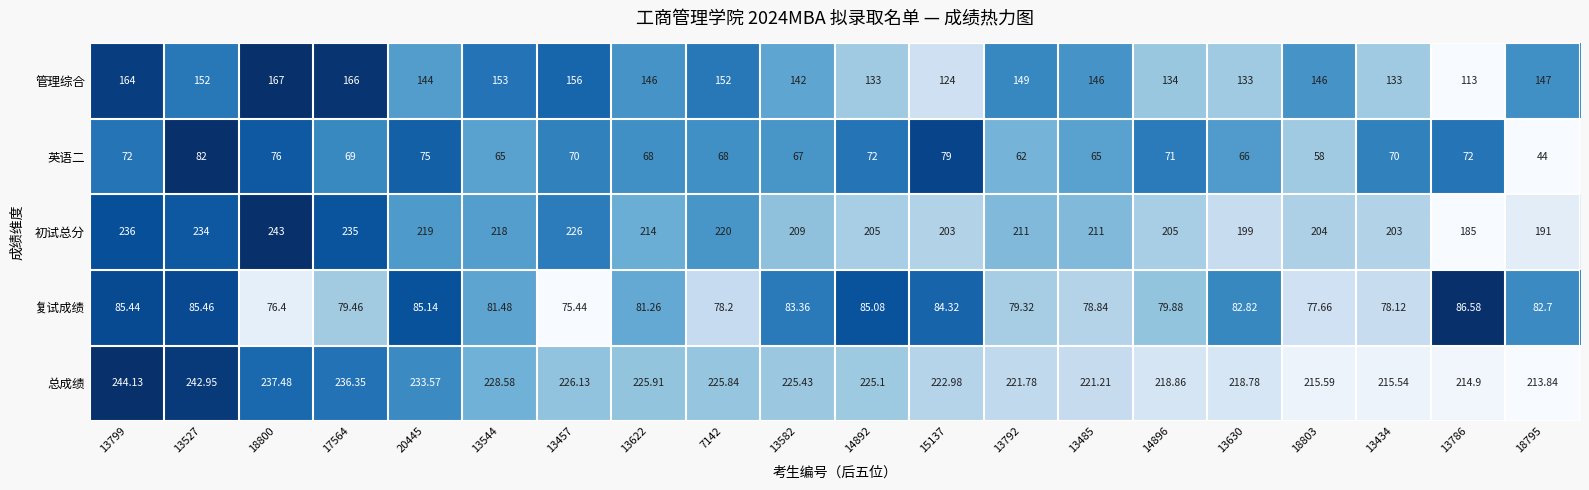

At 13582, list the series in order from largest to smallest.

总成绩, 初试总分, 管理综合, 复试成绩, 英语二